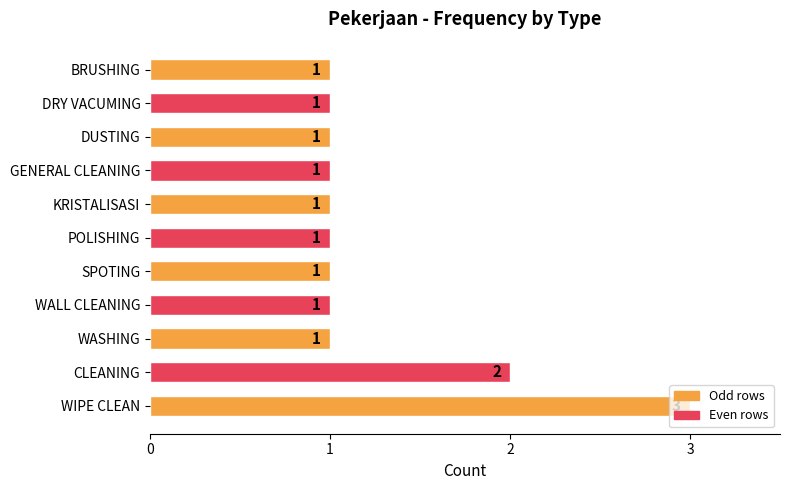

True or false: the data shows 1 at WASHING.

True